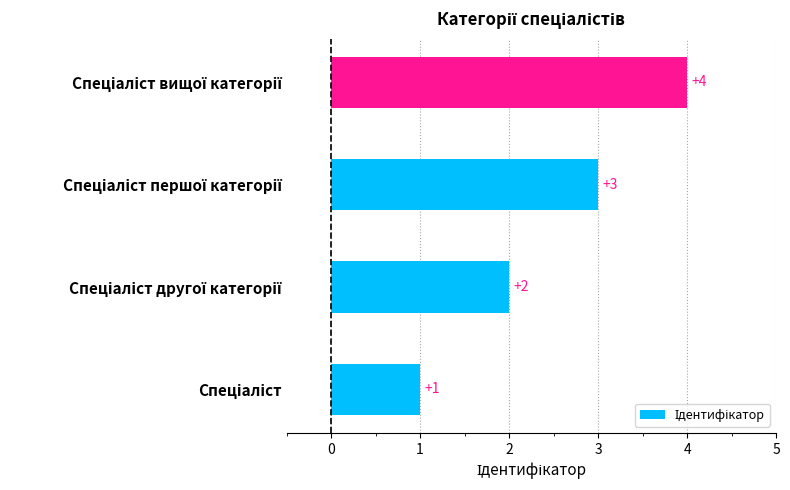

What is the smallest value displayed?

1